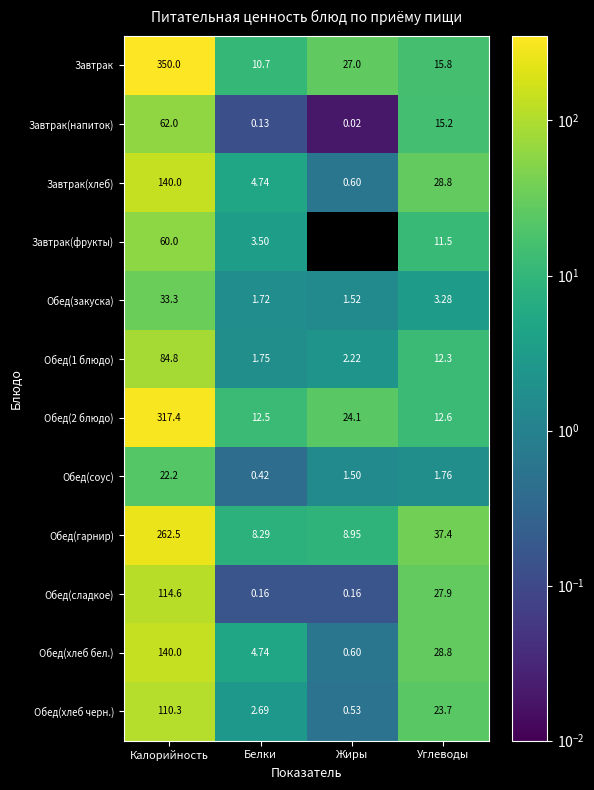

List the labels in order of Обед(хлеб черн.) value, smallest first.

Жиры, Белки, Углеводы, Калорийность